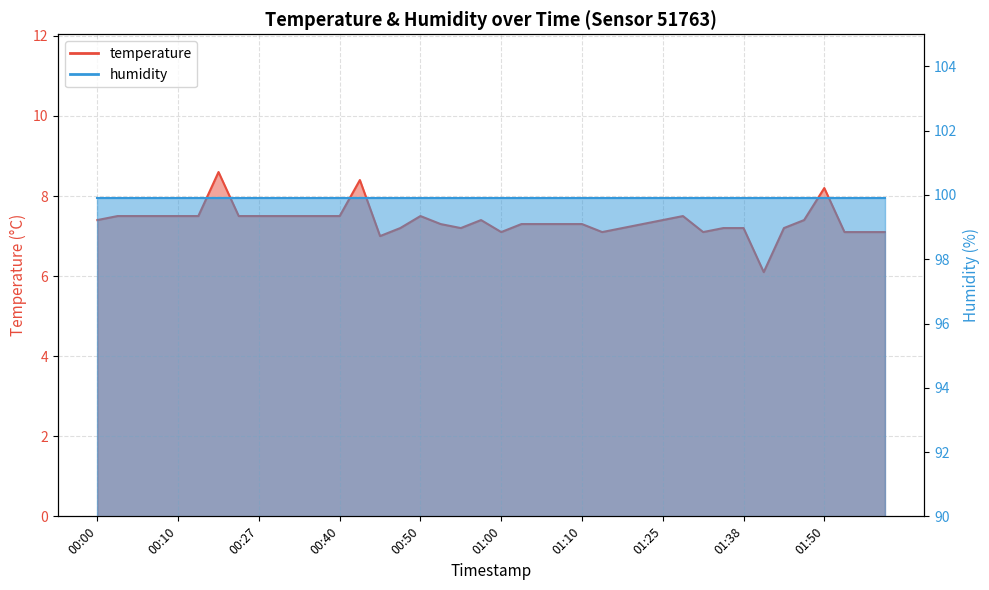

Which has a higher value, 00:55 or 00:15?

00:15